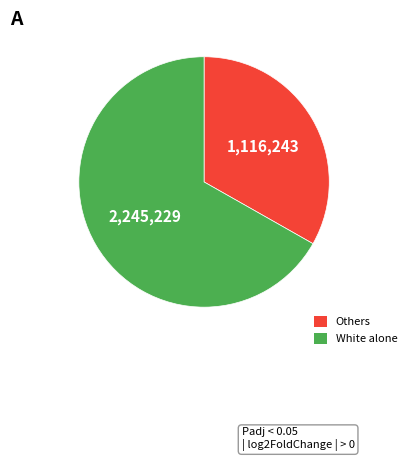

Is there a majority slice in this chart?

Yes